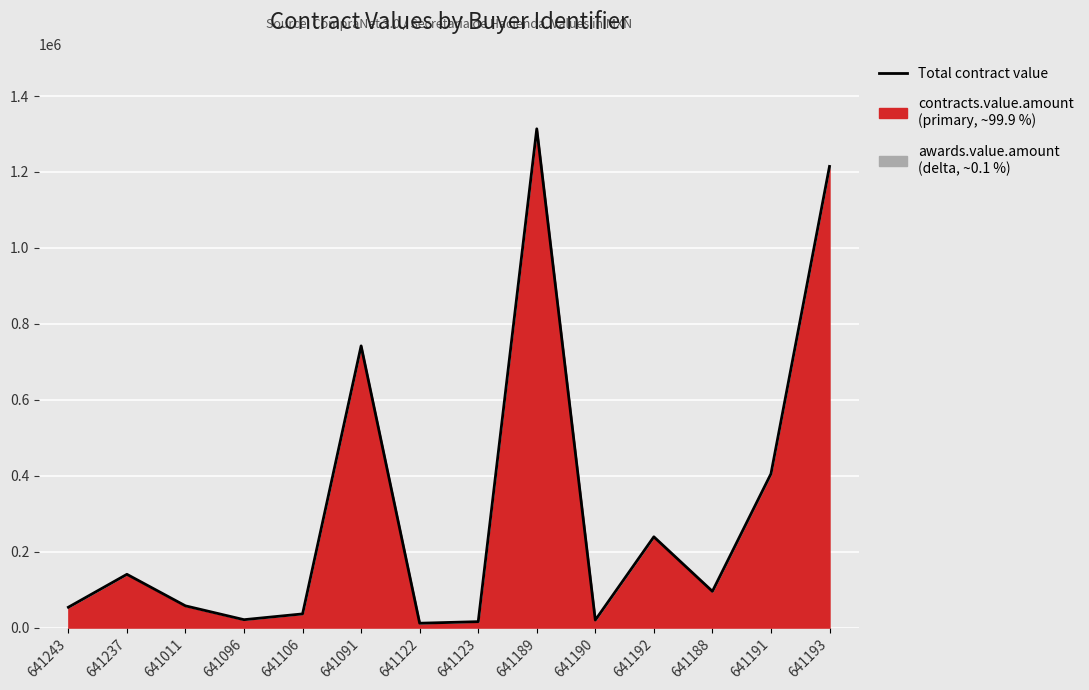

What is the greatest value displayed?

1313579.9